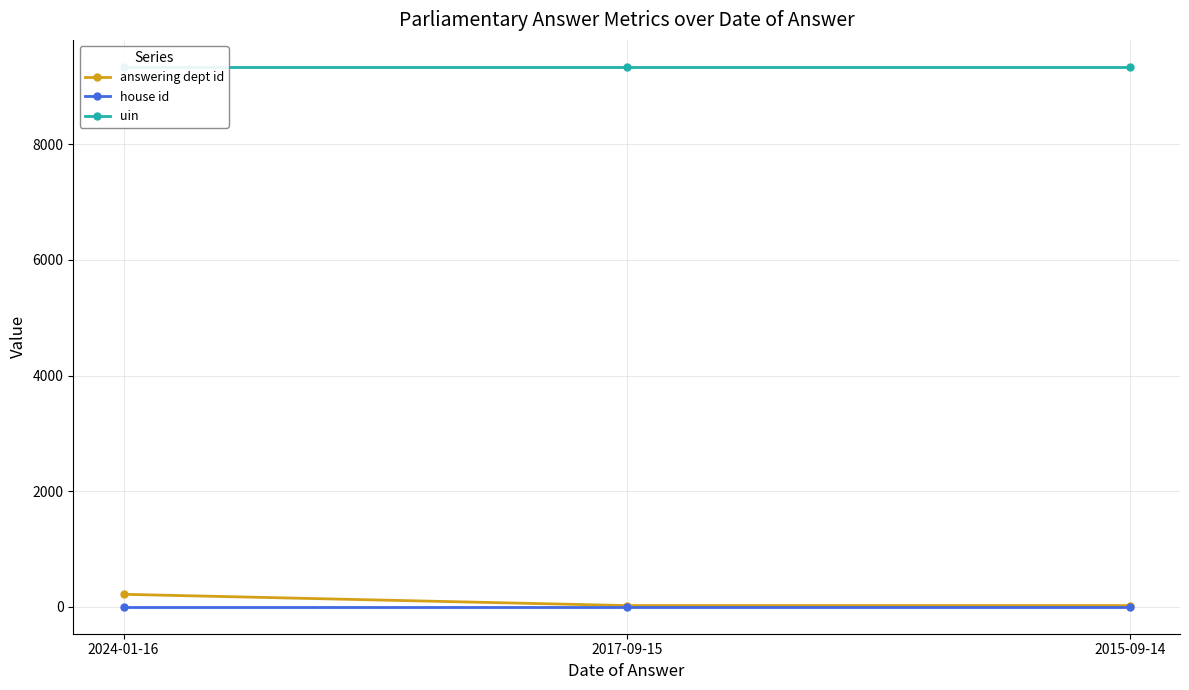

What is the label of the 1st point from the left?

2024-01-16